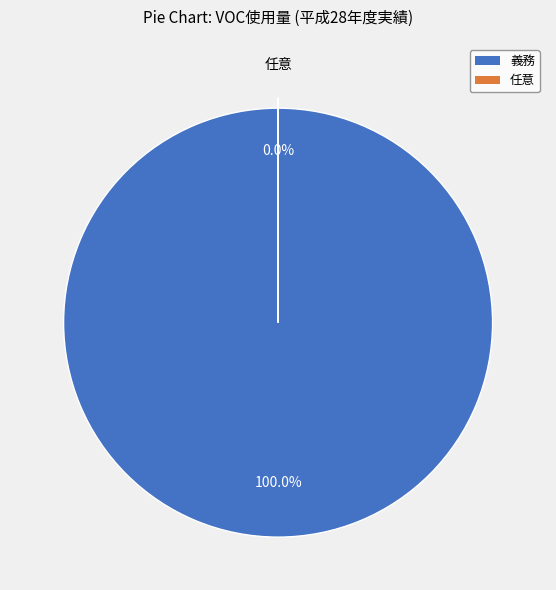

To the nearest percent, what is the combined percentage of 義務 and 任意?

100%